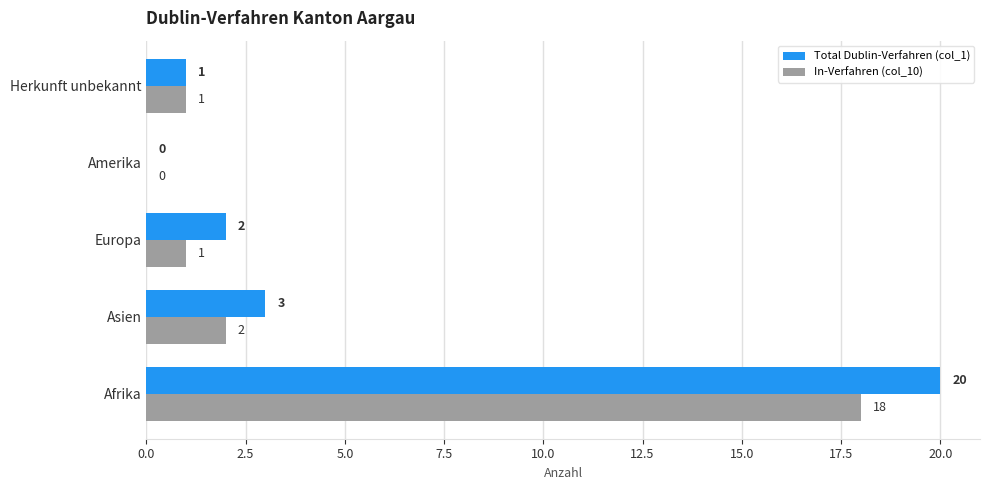

What is the total value across all series at Asien?

5